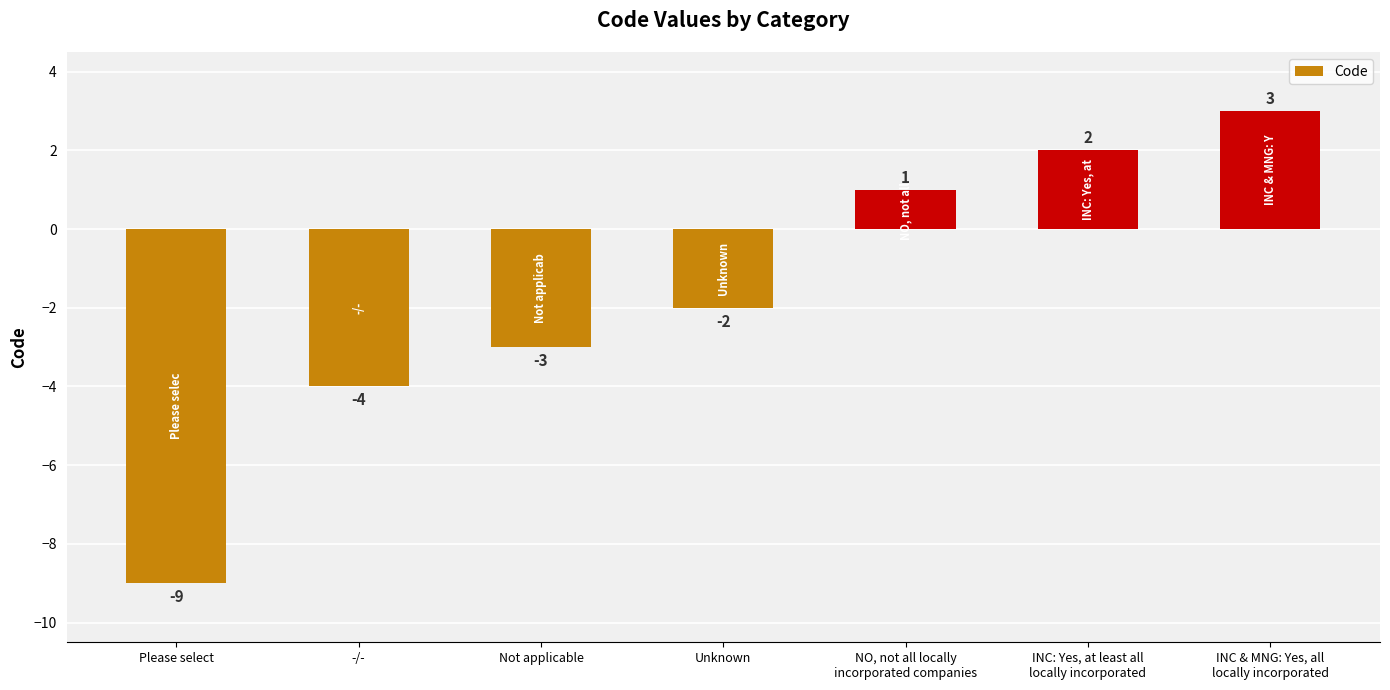

At which label is the value closest to -3?

Not applicable